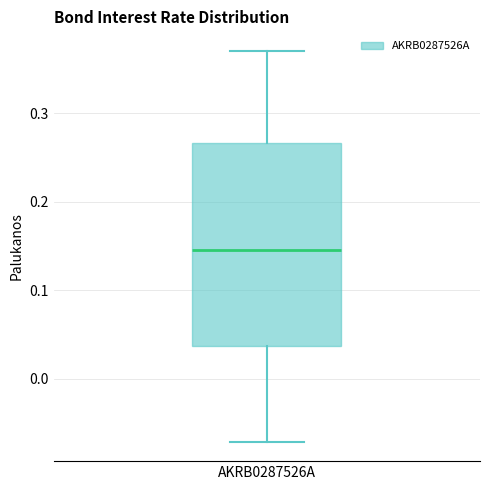

Read this box plot against the y-axis: the position of the median line, the range covered by the box, and the ends of both whiskers. The values are not printed on the chart, so give them approximately, as read against the axis.

median 0.15, box 0.04 to 0.27, whiskers -0.07 to 0.37